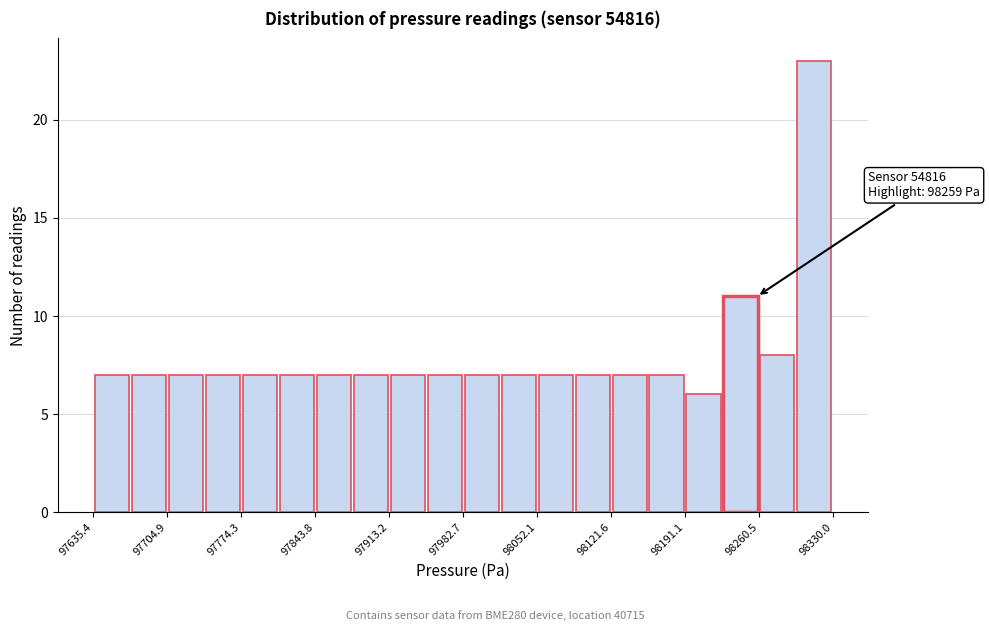

Around what value on the x-axis is the tallest bar? Give the approximate position of its centre, as read against the axis.

98310